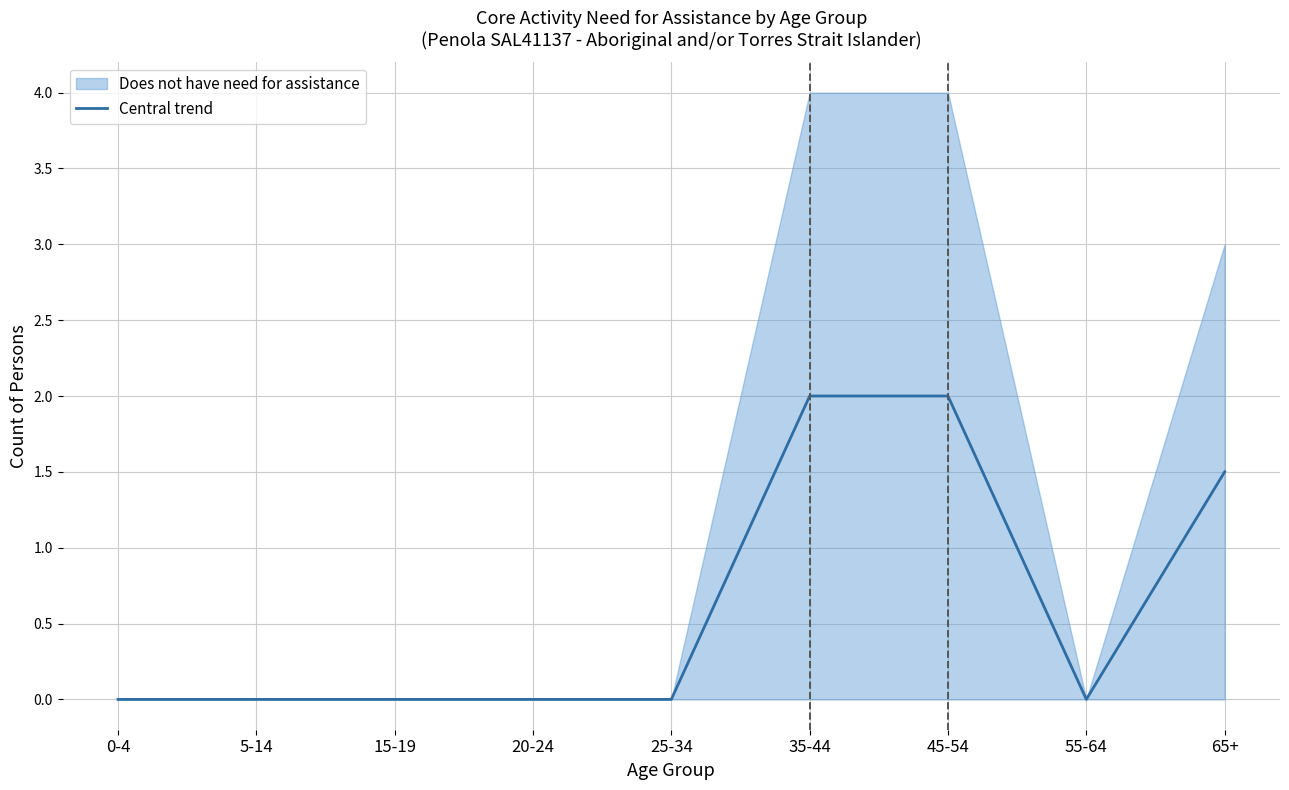

At which category does the data reach its first local valley?

55-64